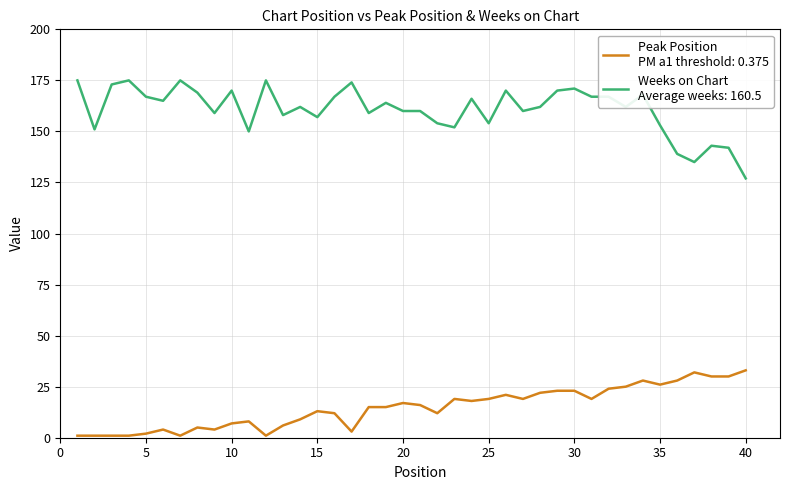

What is the maximum value shown in the chart?

175